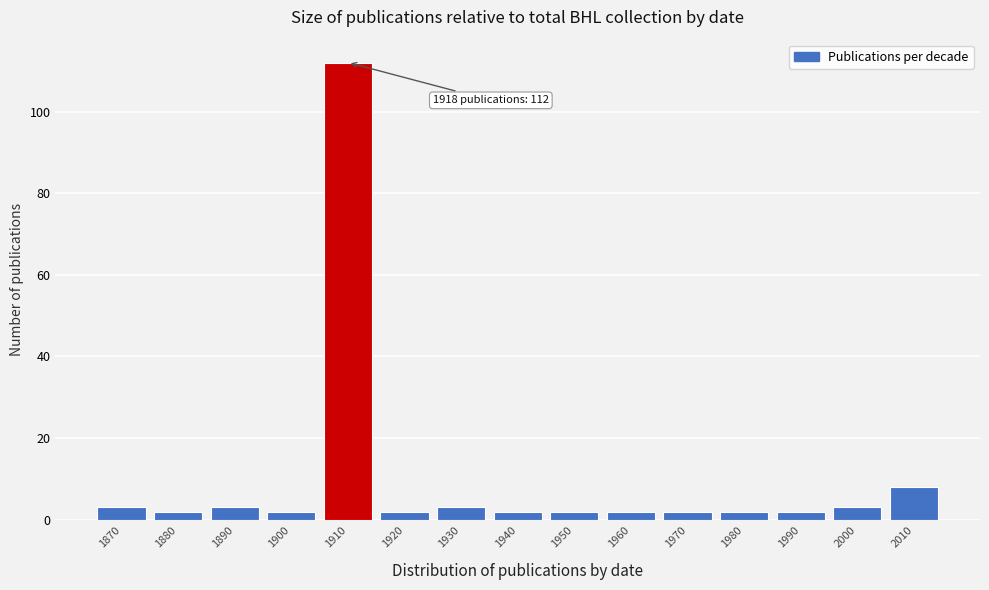

Reading left to right, what are all the values shown in this chart?

3	2	3	2	112	2	3	2	2	2	2	2	2	3	8